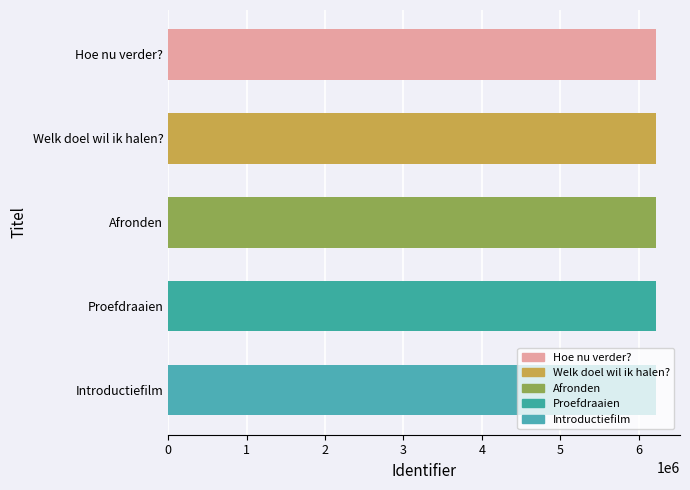

What is the smallest value displayed?

6216736